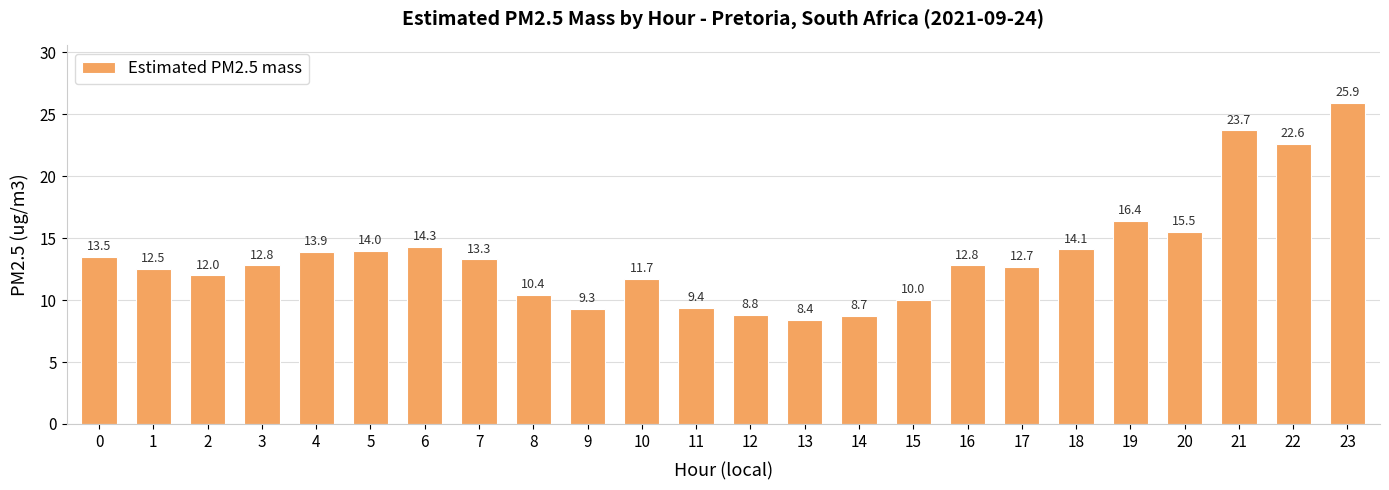

What value does the data have at 14?

8.7